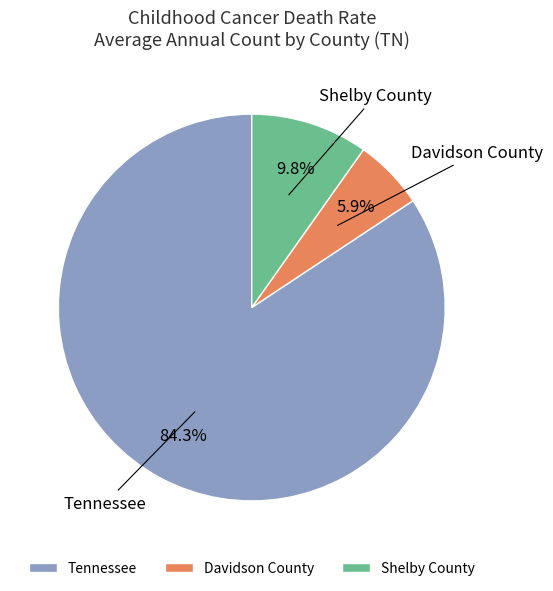

What is the smallest slice in the pie chart?

Davidson County